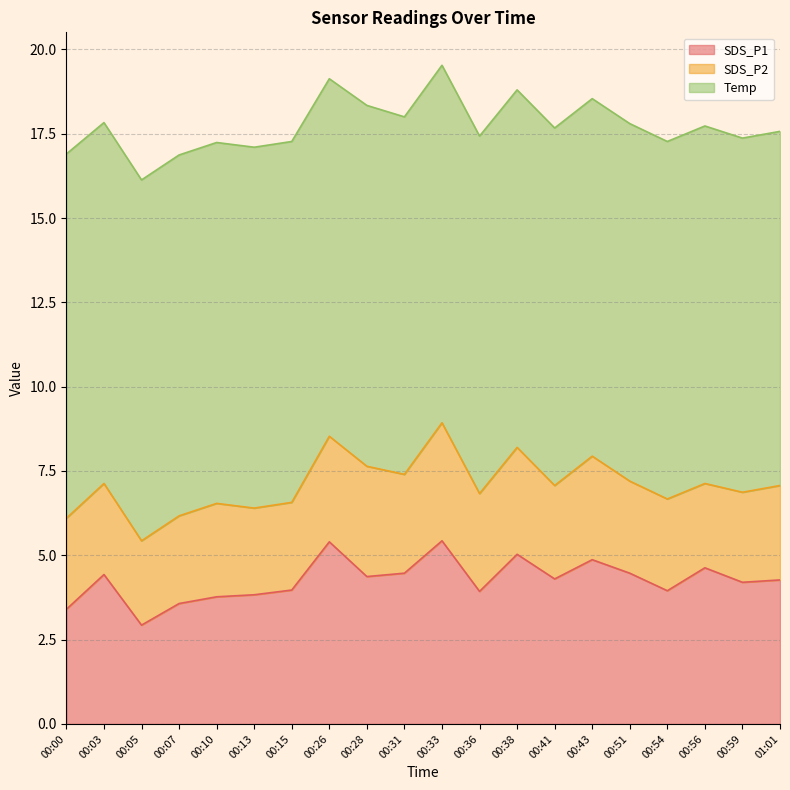

In Temp, how many points are lower than both neighbors (excluding endpoints)?

1